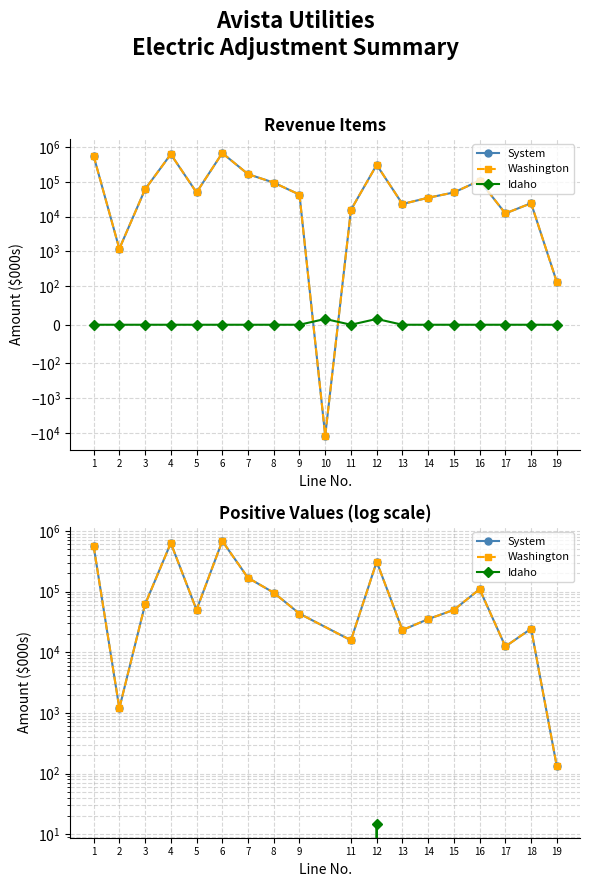

True or false: Idaho has a value of -5 at 16.

False